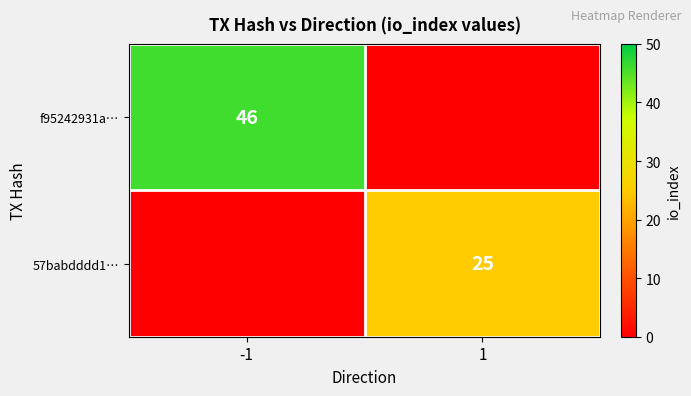

Is it true that 57babdddd1… equals 25 at 1?

True